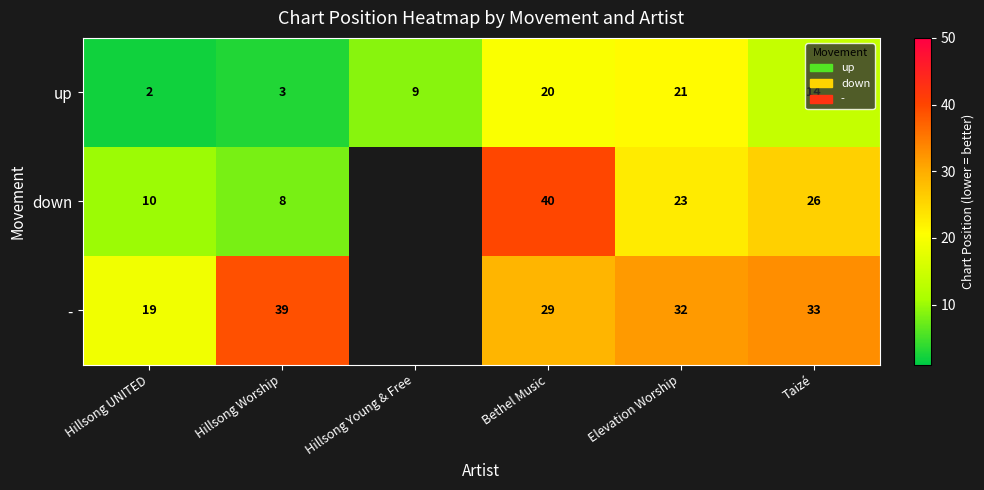

What is the maximum value shown in the chart?

40.0